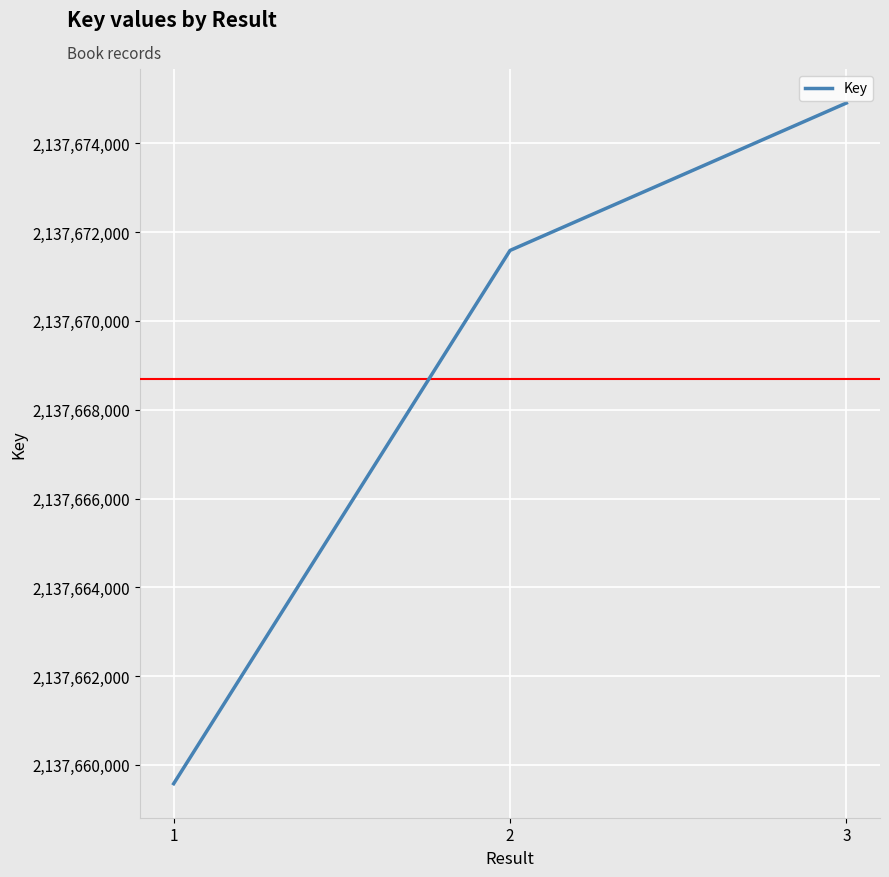

Reading left to right, what are all the values shown in this chart?

1=2137659576	2=2137671588	3=2137674909